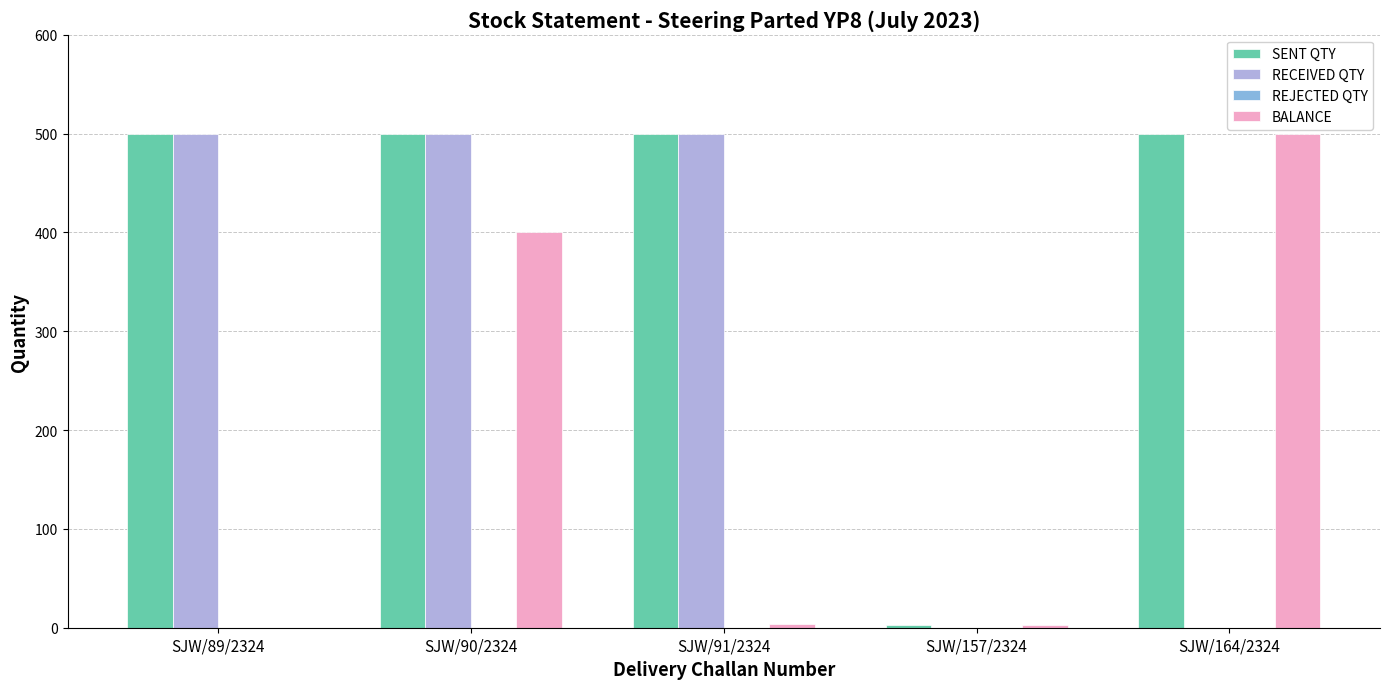

What is the greatest value displayed?

500